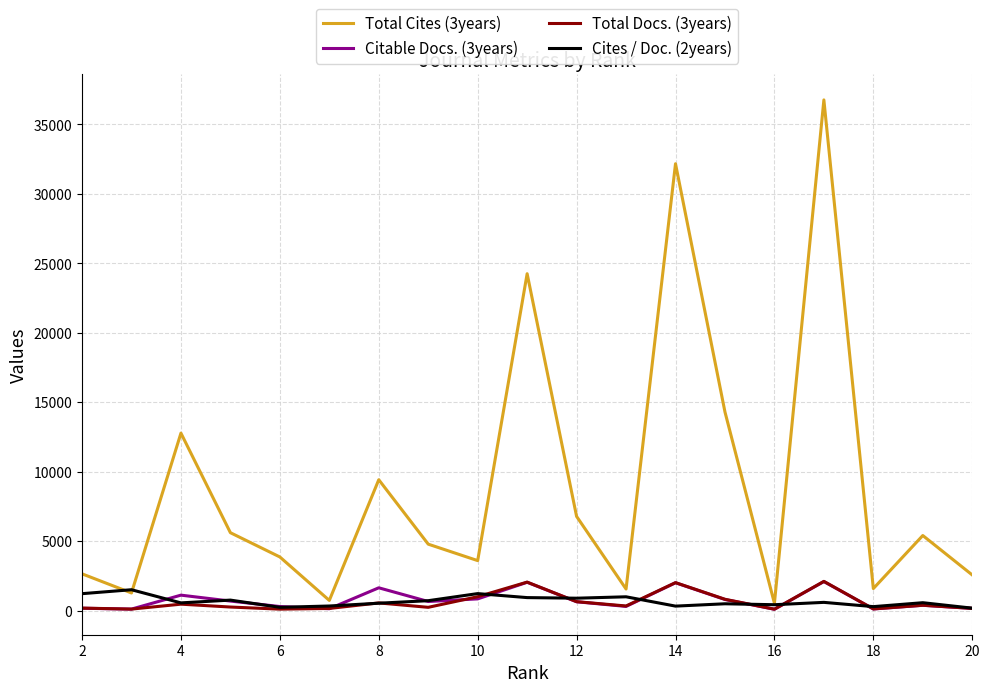

Does the chart display data point markers on the line(s)?

No